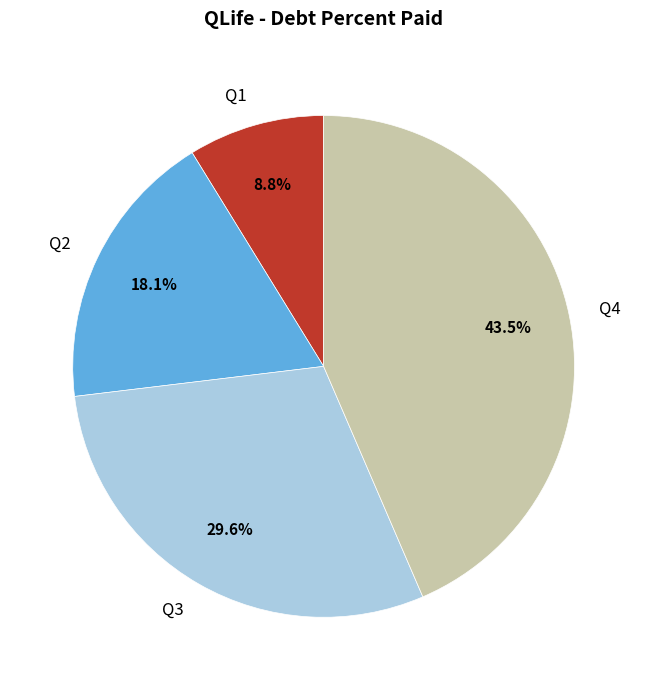

To the nearest percent, what is the average slice percentage?

25%